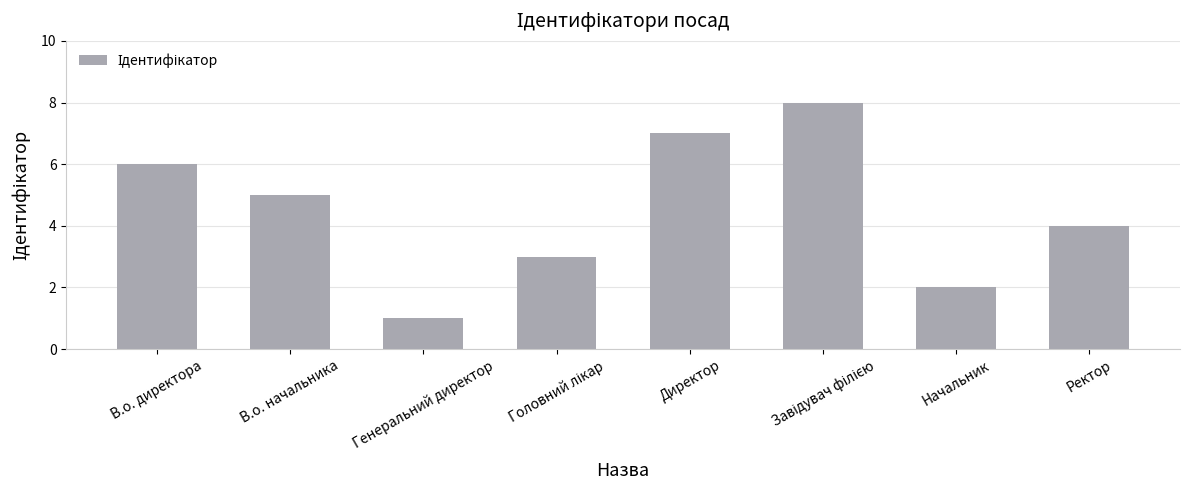

What is the value of the 6th bar from the left?

8